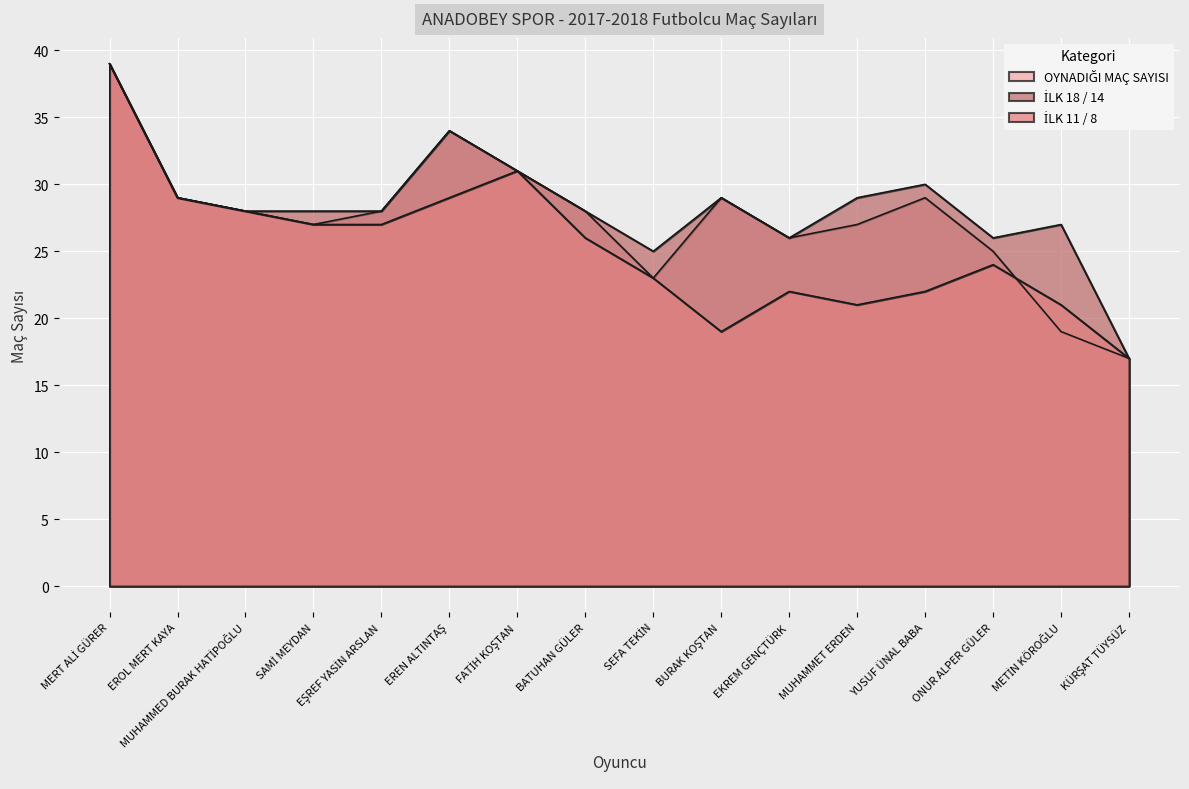

Reading left to right, list all the values displayed in this chart.

OYNADIĞI MAÇ SAYISI: 39	29	28	27	28	34	31	28	23	29	26	27	29	25	19	17
İLK 18 / 14: 39	29	28	28	28	34	31	28	25	29	26	29	30	26	27	17
İLK 11 / 8: 39	29	28	27	27	29	31	26	23	19	22	21	22	24	21	17